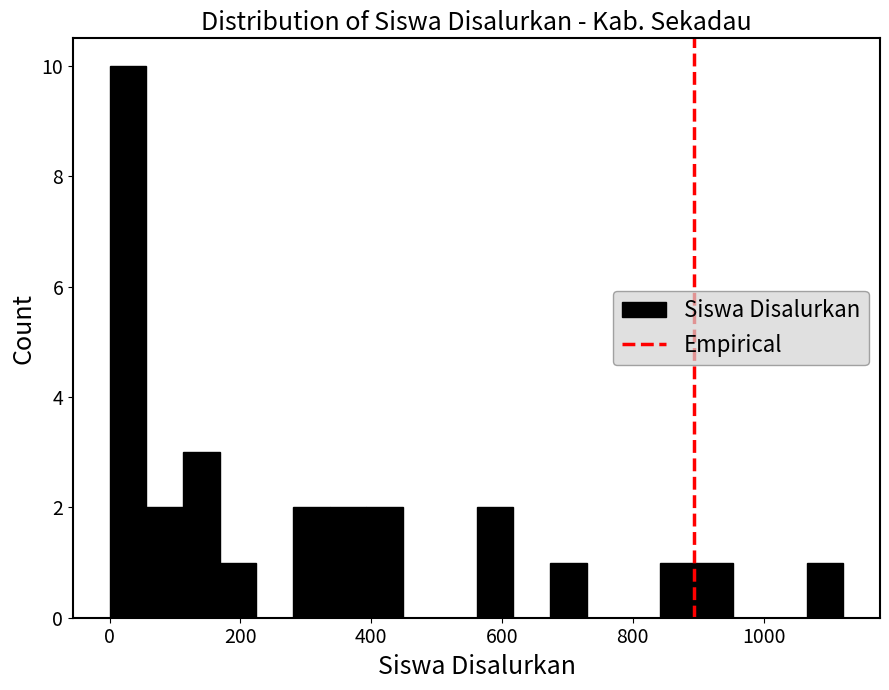

Around what value on the x-axis is the tallest bar? Give the approximate position of its centre, as read against the axis.

20